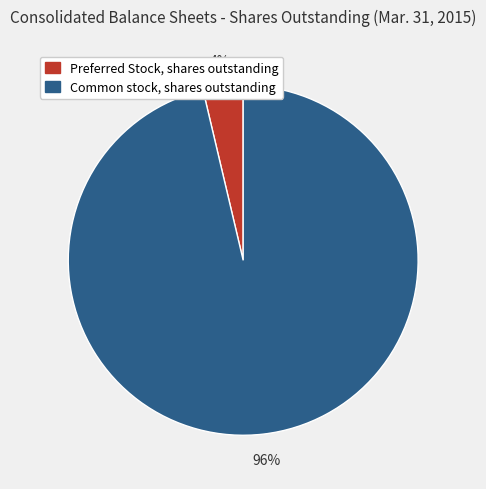

Does any single category account for the majority?

Yes